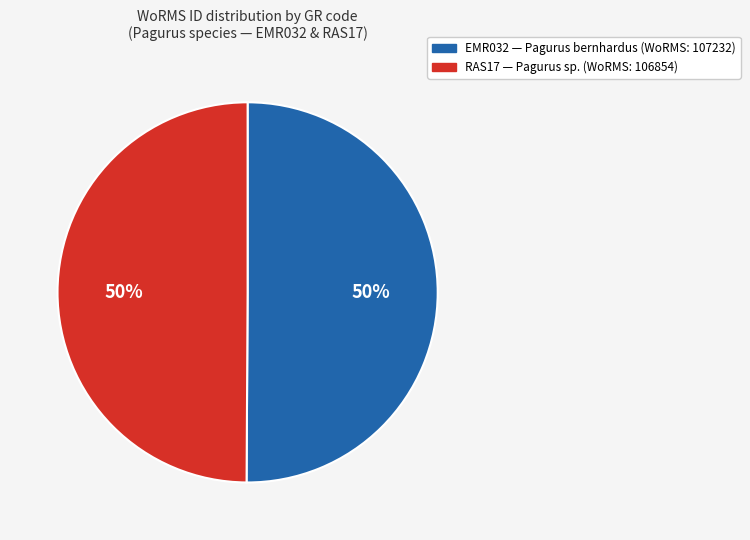

Combined, do EMR032 and RAS17 account for over 50%?

Yes